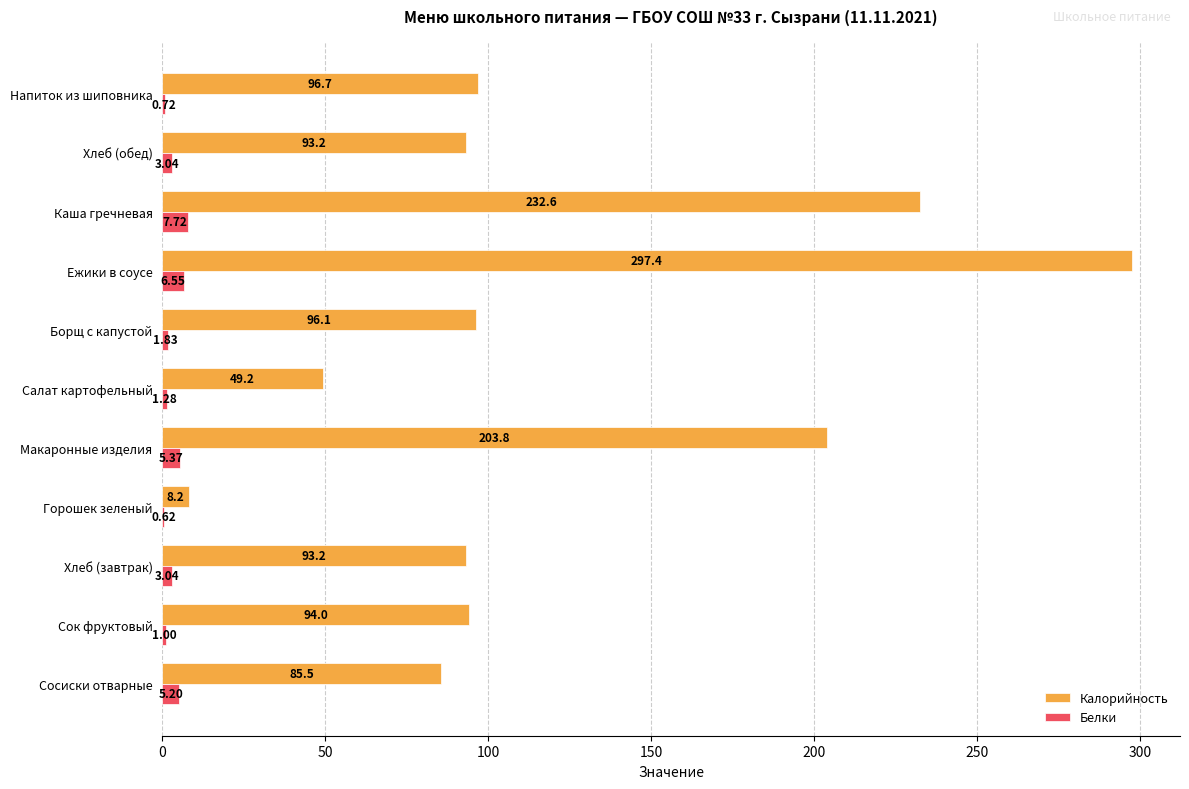

Which series has the largest range (max minus min)?

Калорийность